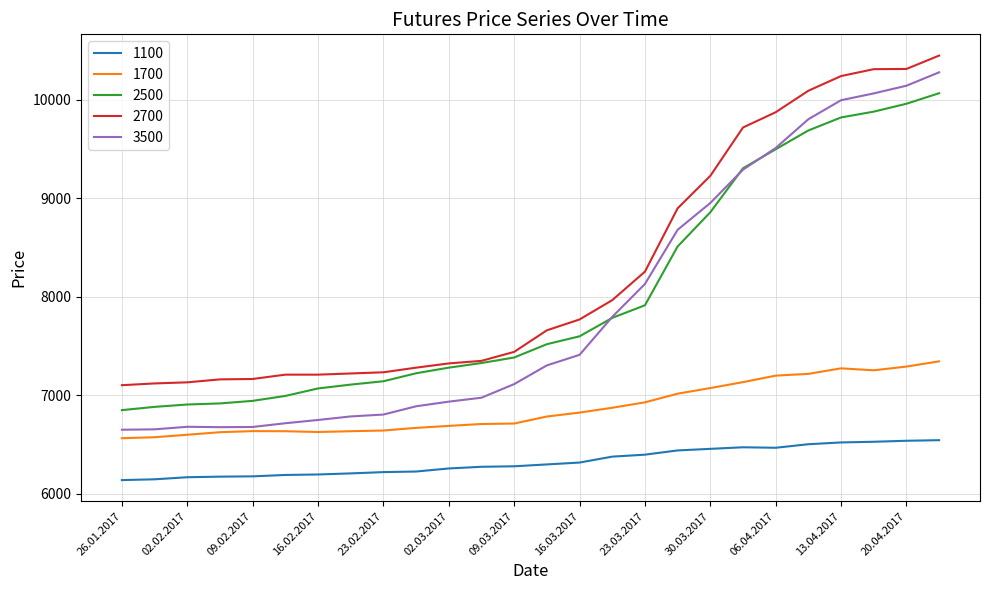

Which series has the widest spread of values?

3500